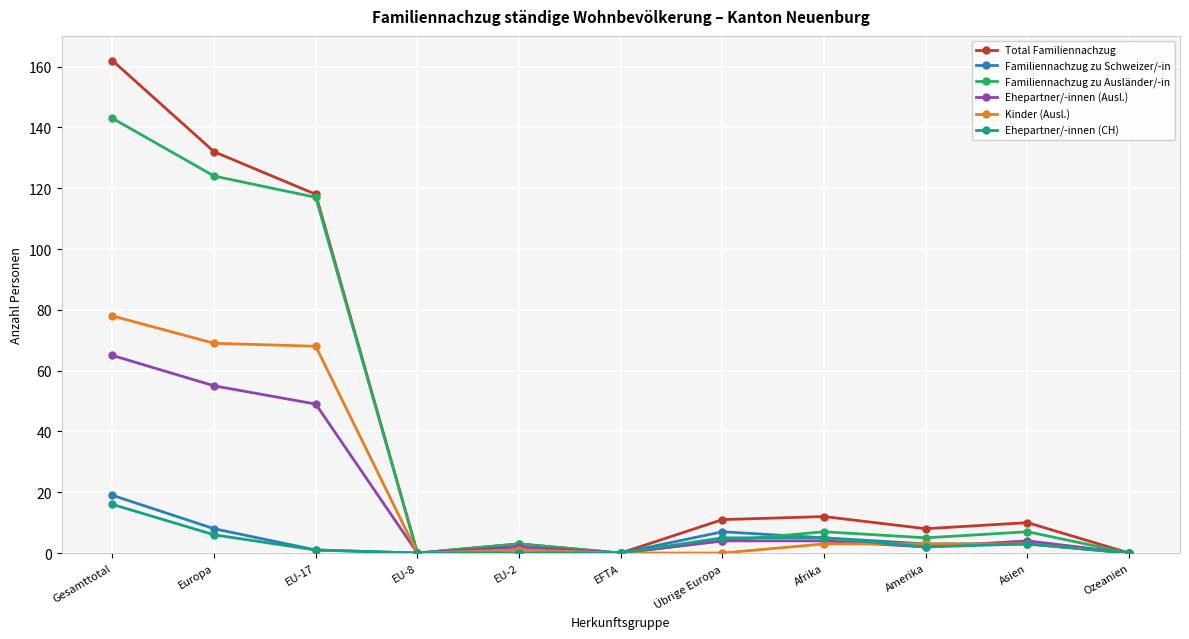

Is the value of Familiennachzug zu Ausländer/-in at EU-2 greater than the value of Total Familiennachzug at Afrika?

No